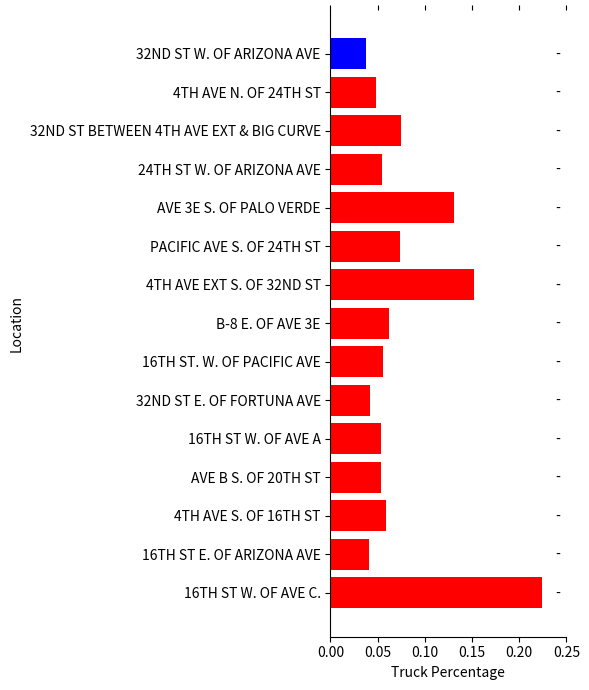

Which has a higher value, 16TH ST W. OF AVE C. or 4TH AVE N. OF 24TH ST?

16TH ST W. OF AVE C.